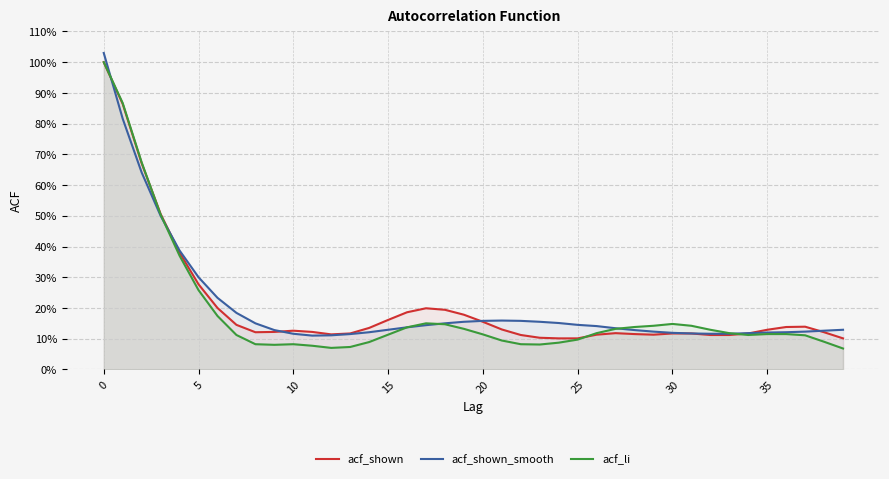

What value does the acf_li series have at 30?

0.1